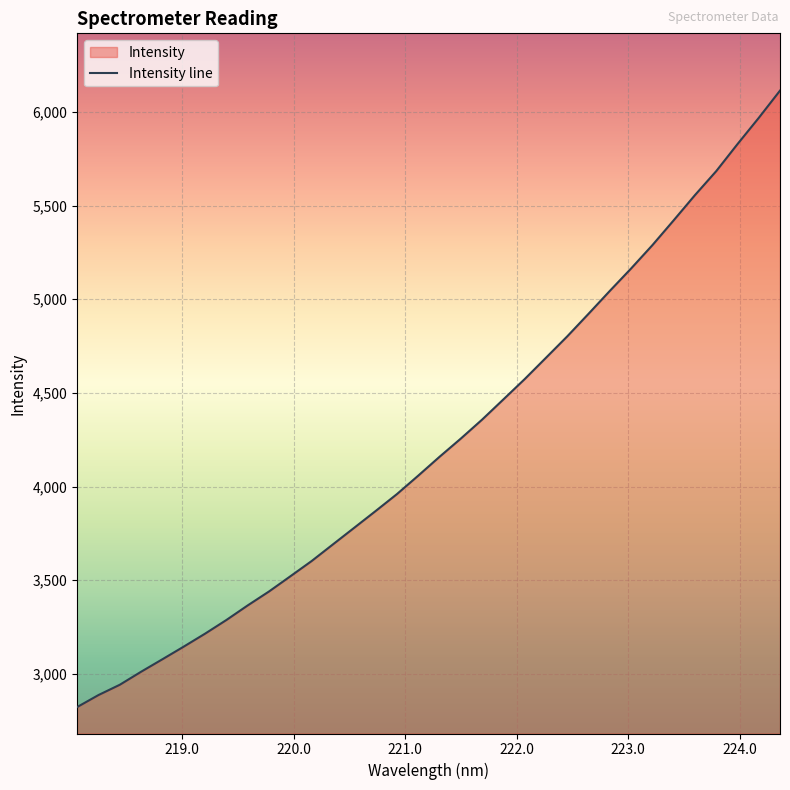

What position from the left is 221.3083?

18